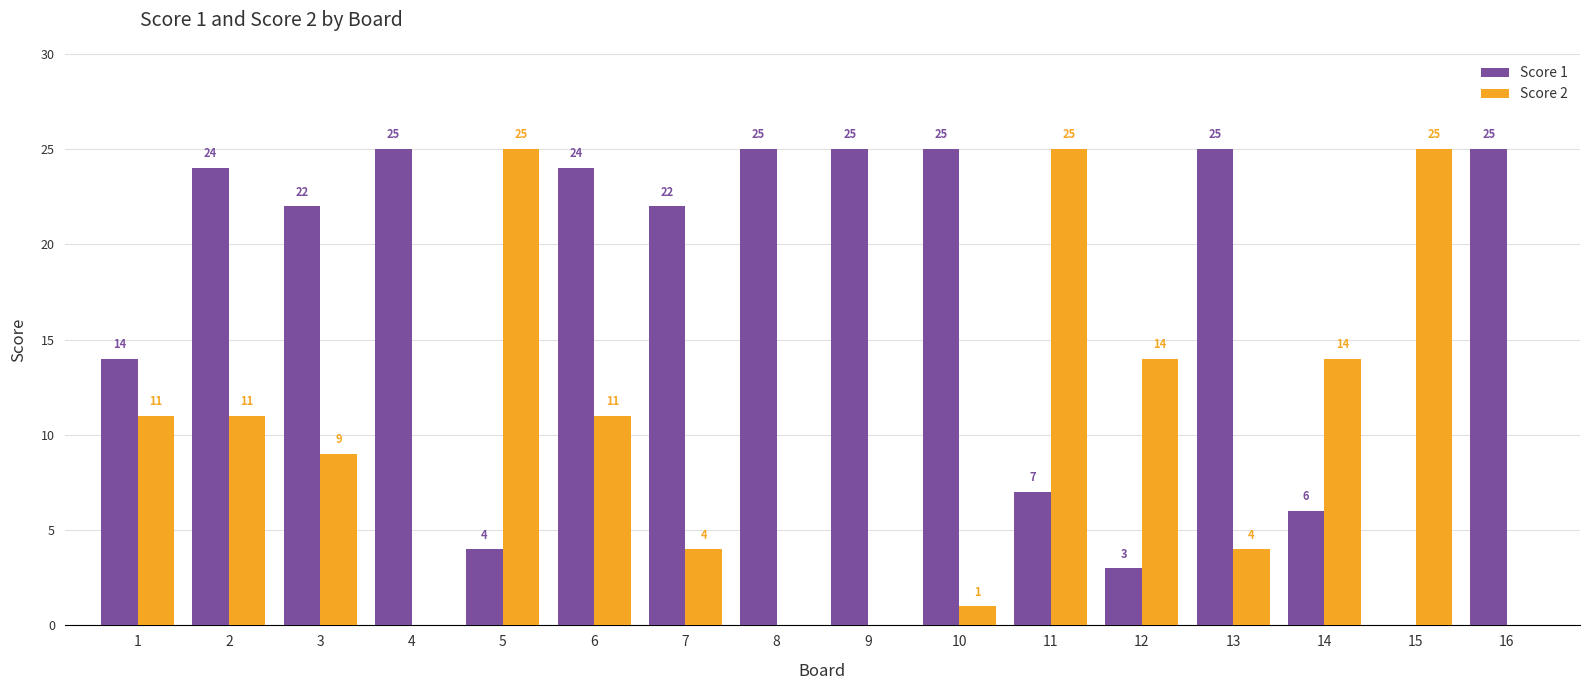

Which series changed the most between 2 and 15?

Score 1